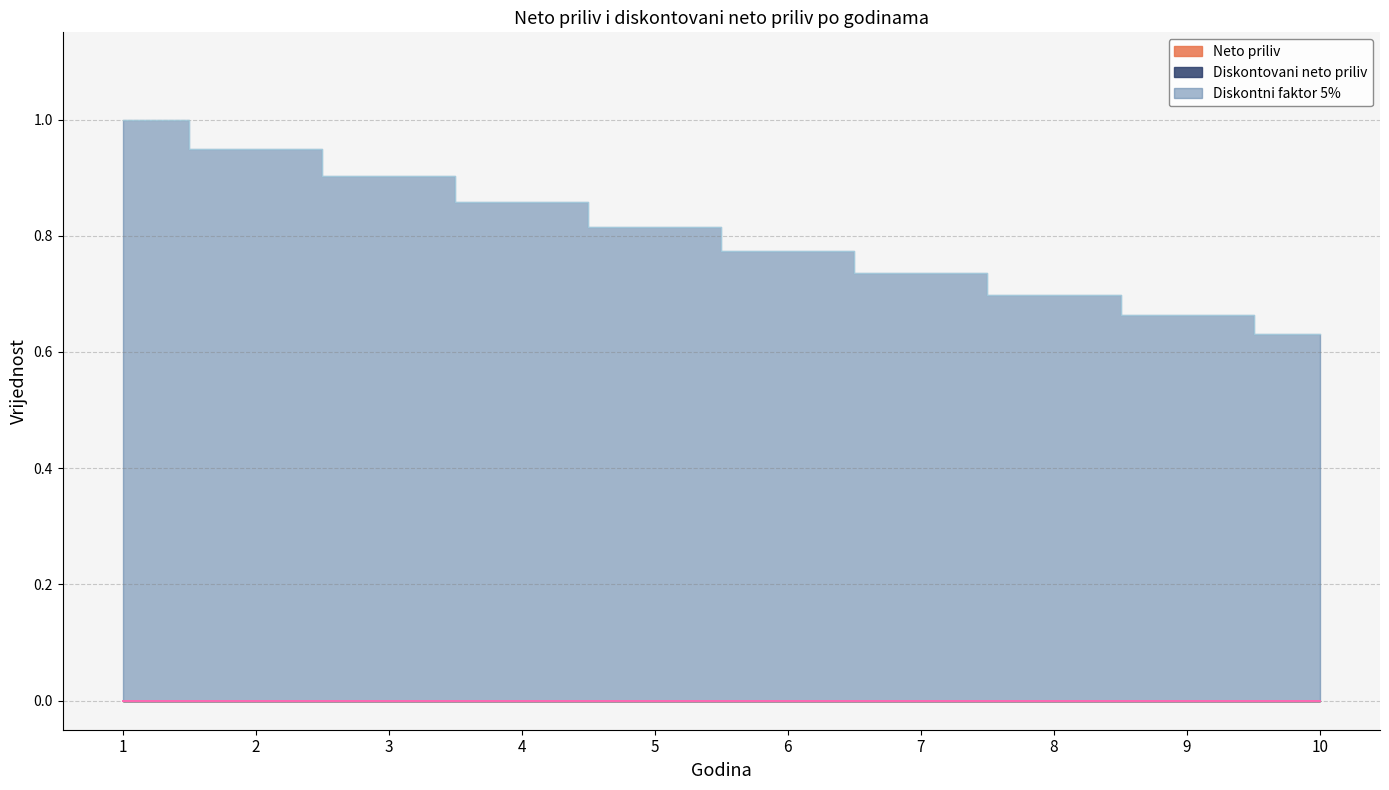

Rank the series by their maximum value, from lowest to highest.

Neto priliv, Diskontovani neto priliv, Diskontni faktor 5%